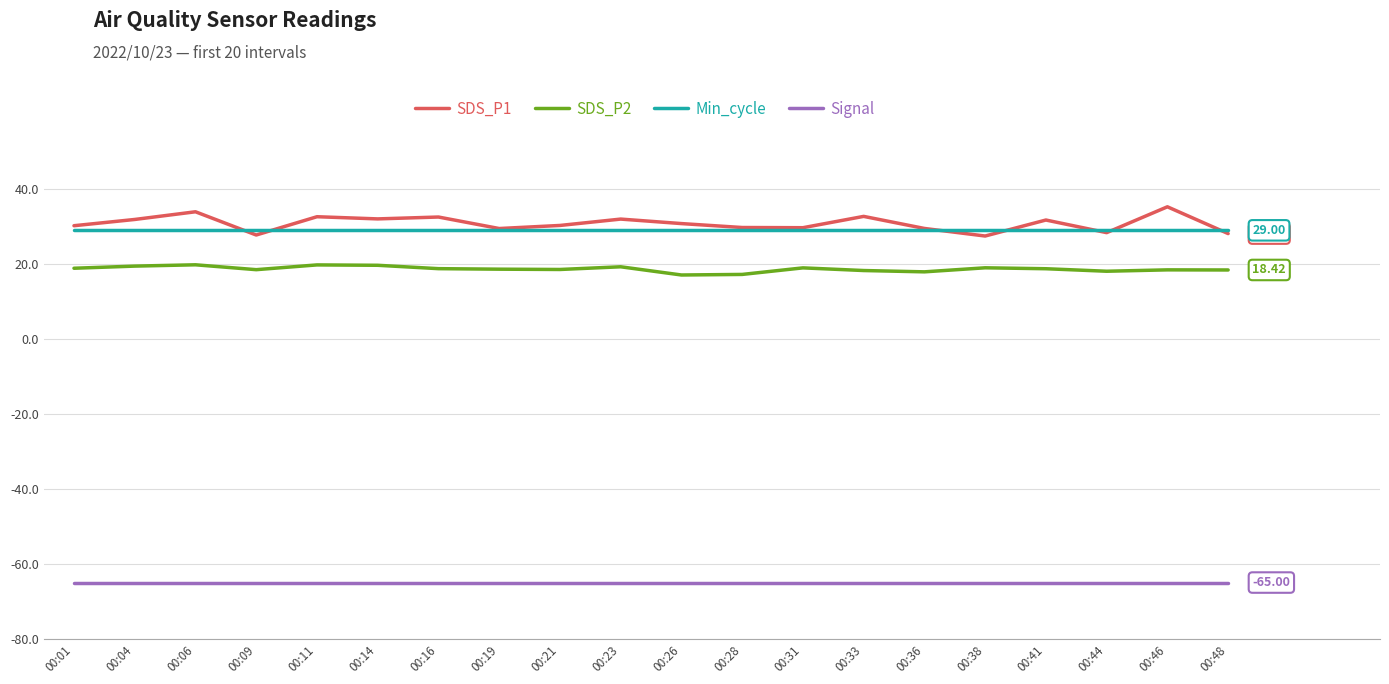

Which series has the largest range (max minus min)?

SDS_P1